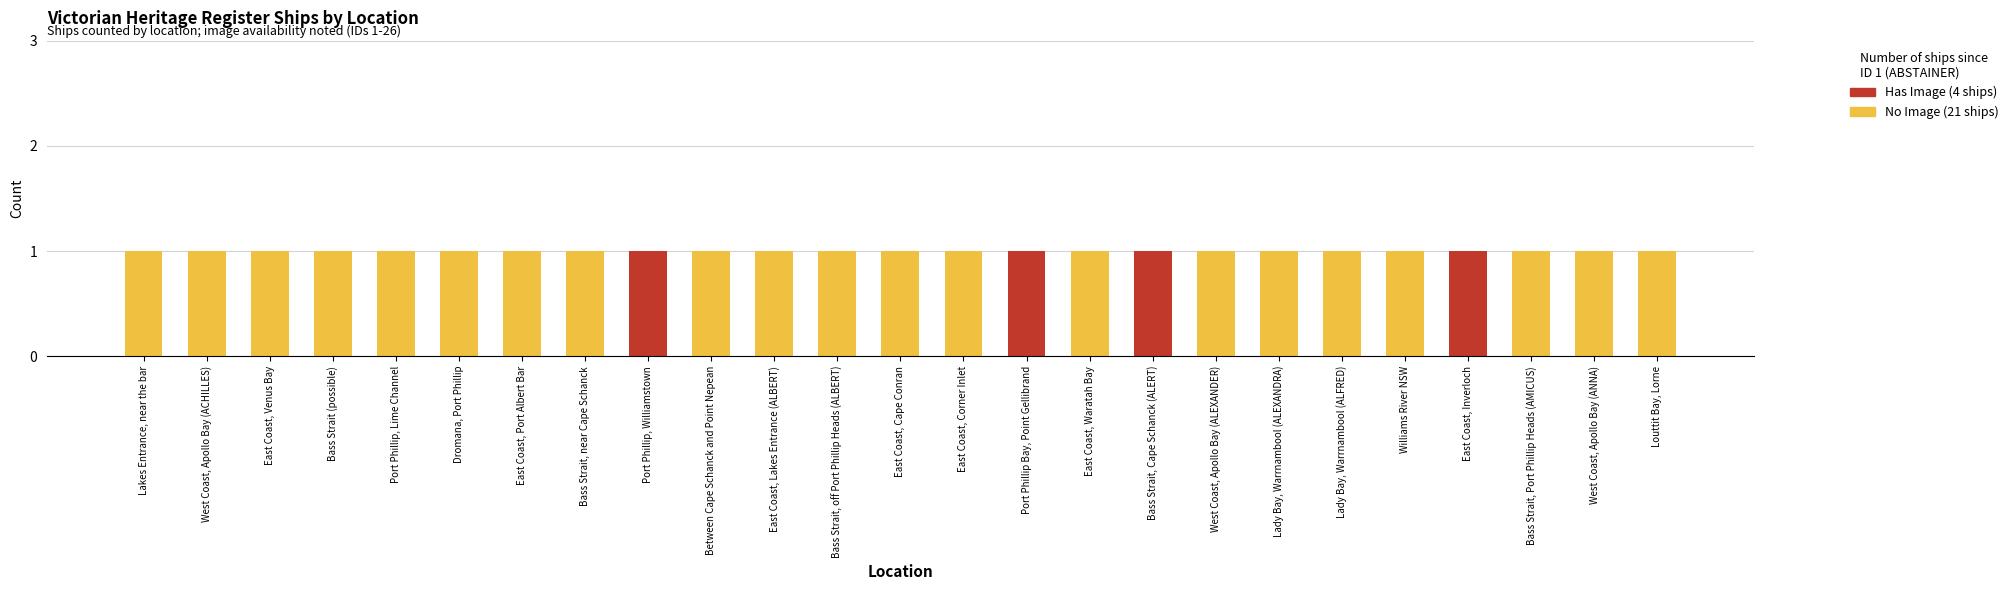

The No Image (21 ships) series shows 1 at West Coast, Apollo Bay (ANNA). True or false?

True